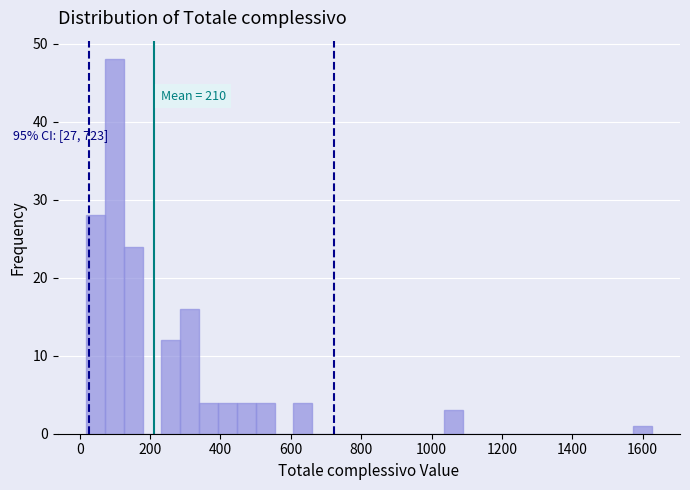

Read against the x-axis, roughly where is the centre of the tallest bar?

100